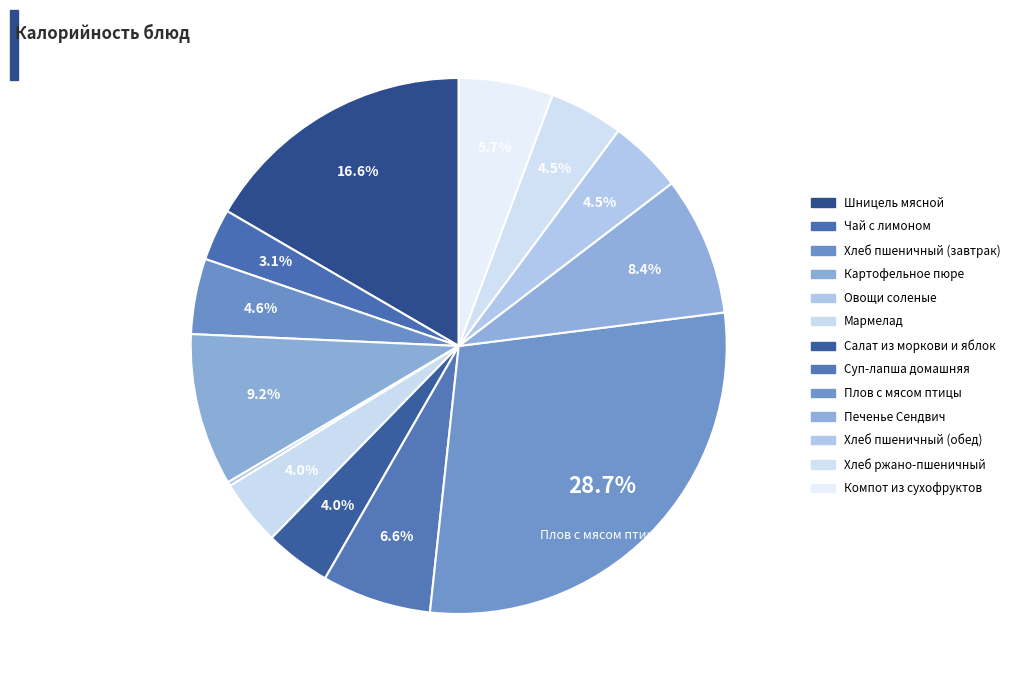

Which has a higher value, Компот из сухофруктов or Хлеб пшеничный (обед)?

Компот из сухофруктов